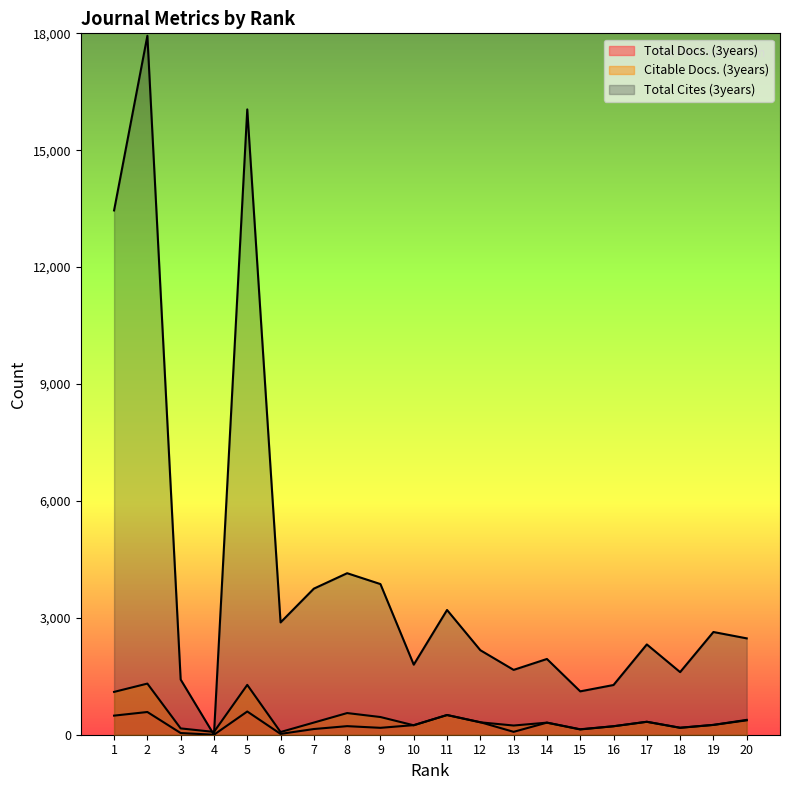

What is the total value across all series at 2?

19832